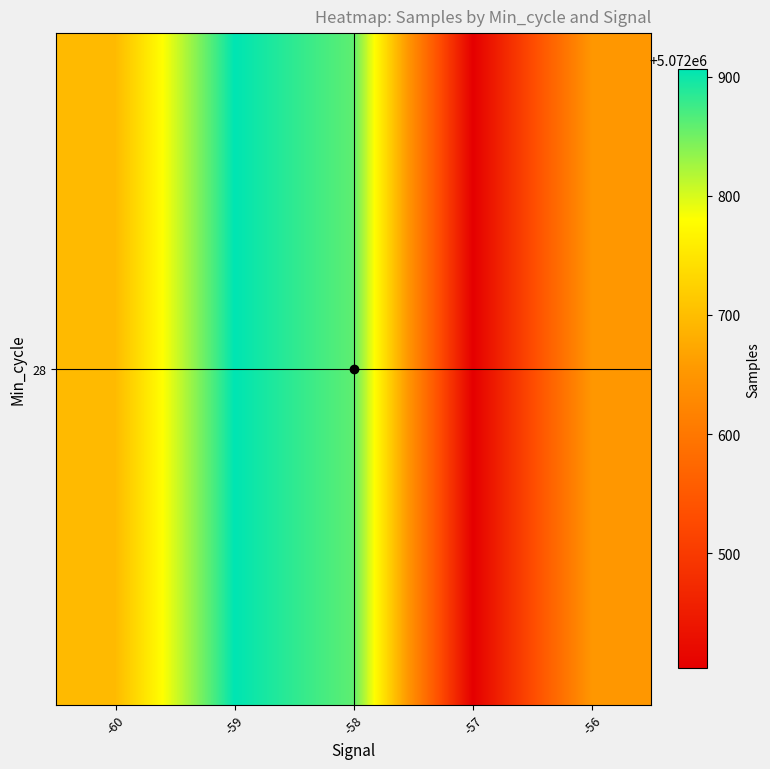

What is the ratio of the value at -60 to the value at -57?

1.0